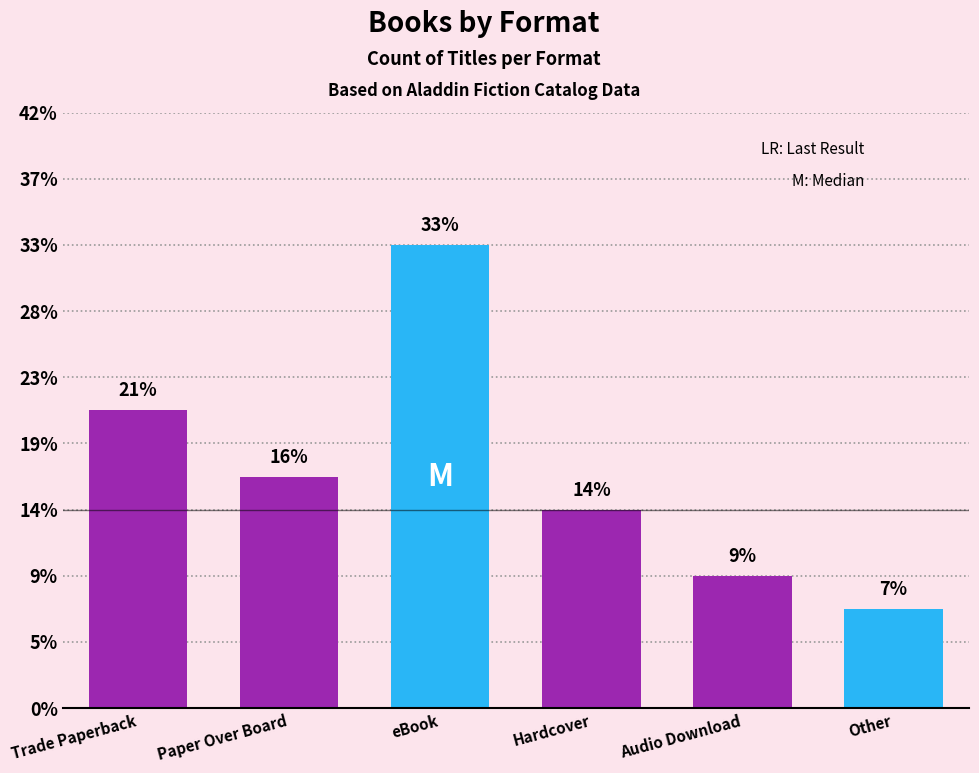

Are the bars horizontal?

No